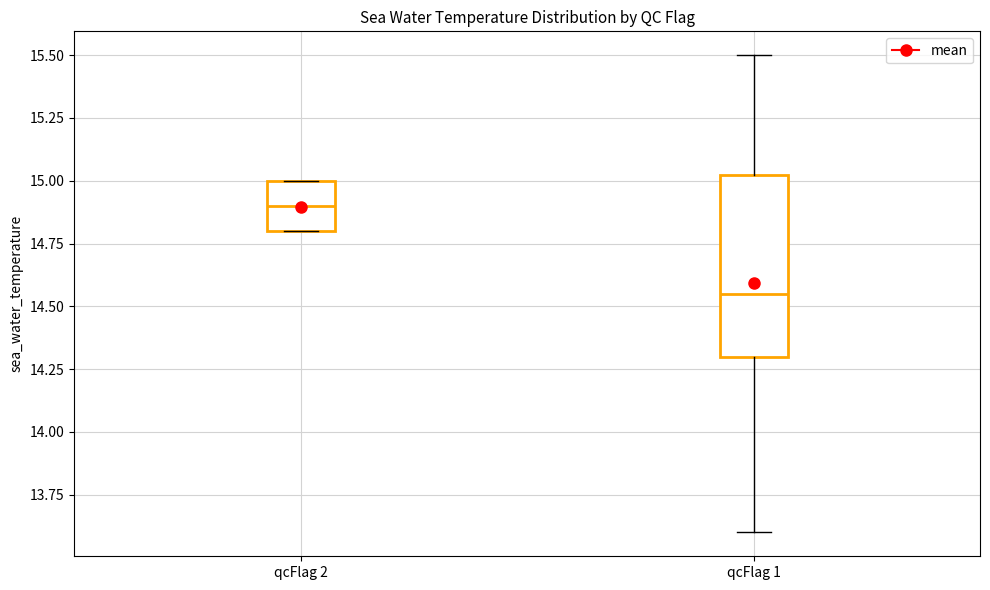

Comparing the boxes themselves (not the whiskers), which one is the tallest?

qcFlag 1